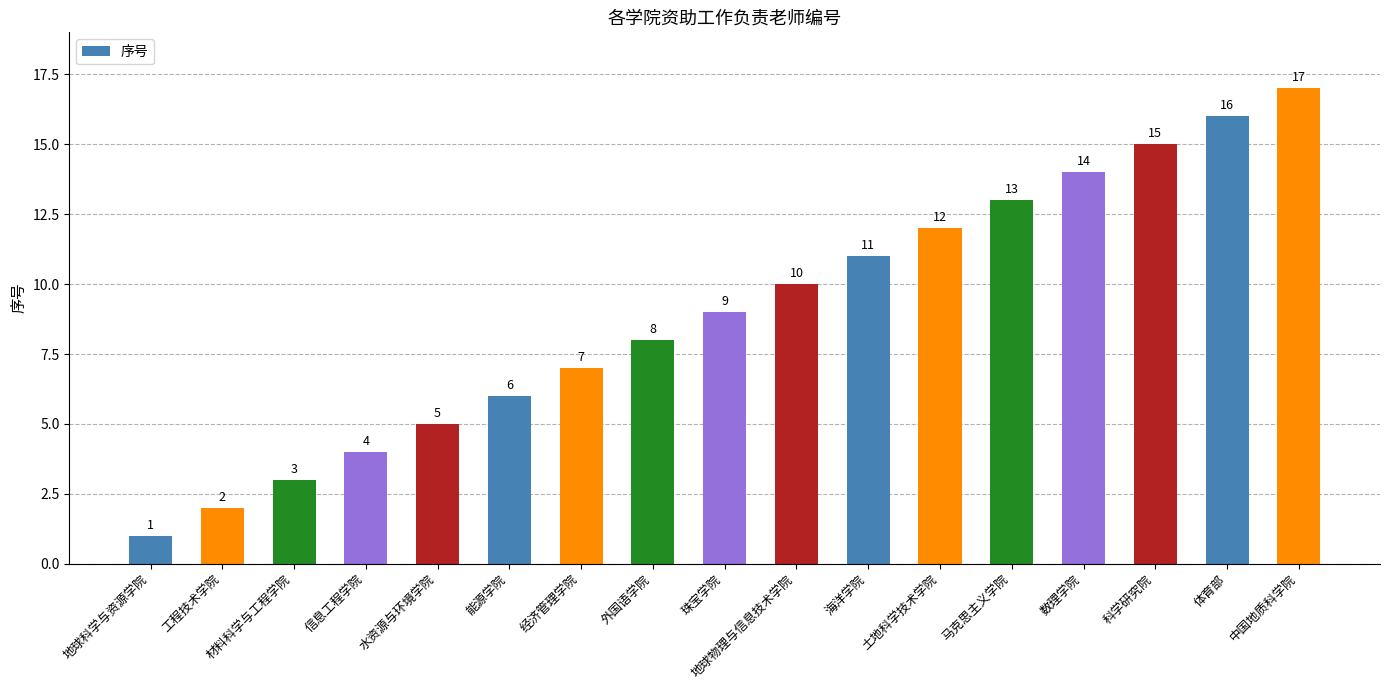

What is the average value?

9